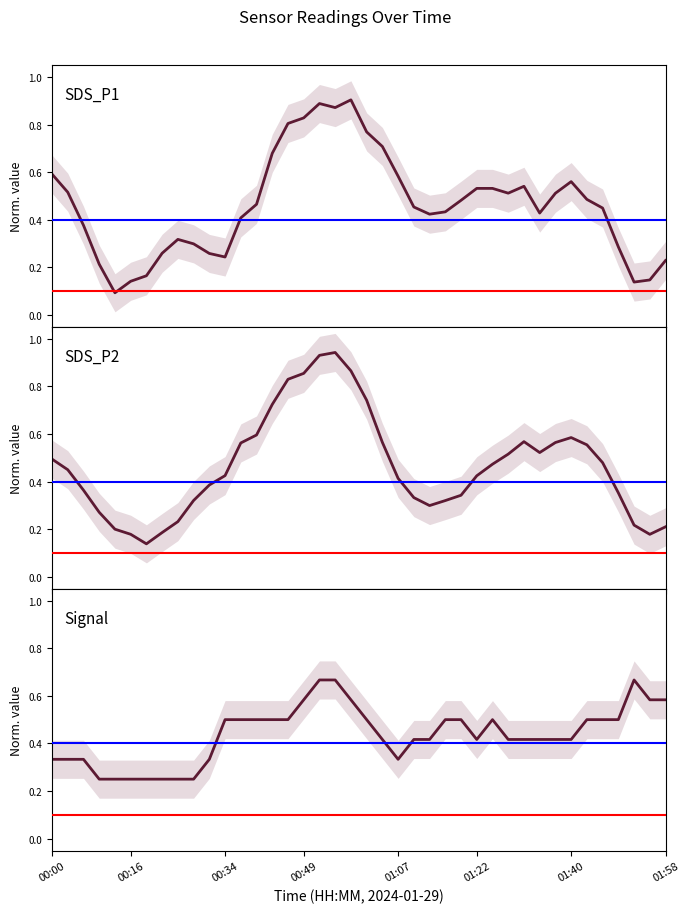

Rank the series at 32 from highest to lowest value.

SDS_P2, SDS_P1, Signal